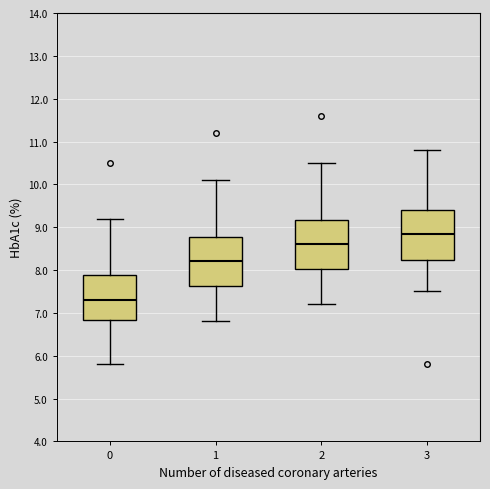

Which box has the lowest median line?

0